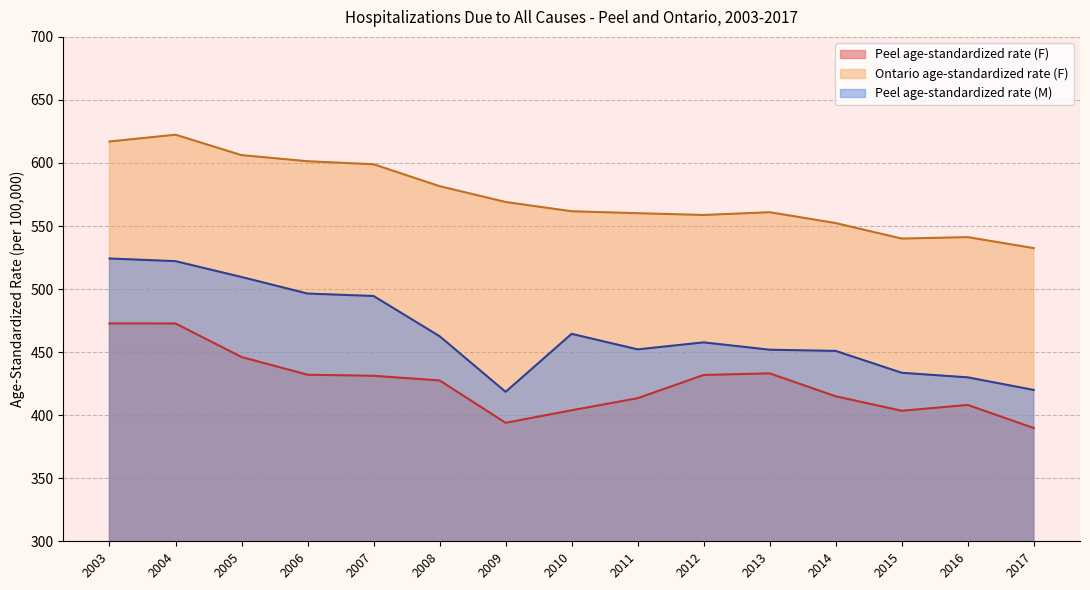

What is the difference between the Peel age-standardized rate (F) values at 2008 and 2007?

3.7